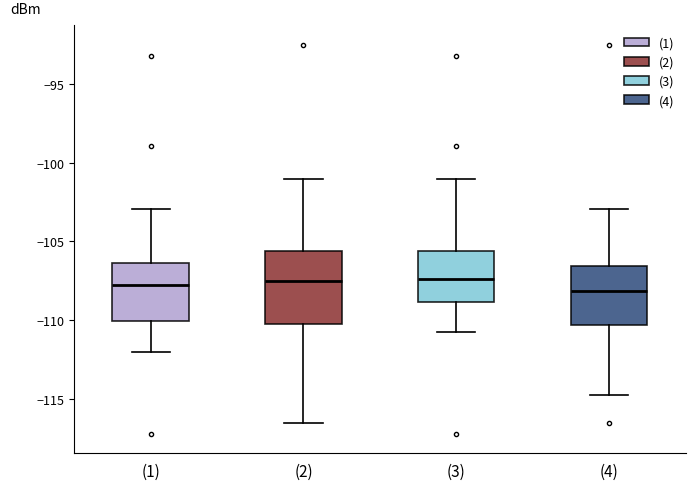

Where does the upper whisker of the box for (4) end on the y-axis? The values are not printed on the chart, so give them approximately, as read against the axis.

-103.0